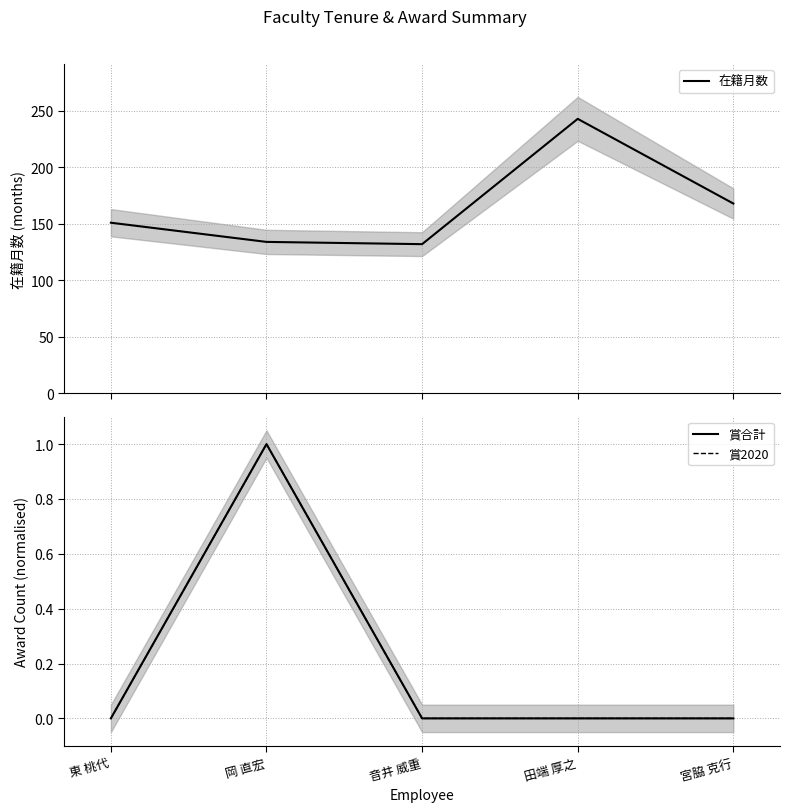

What position from the right is 宮脇 克行?

1